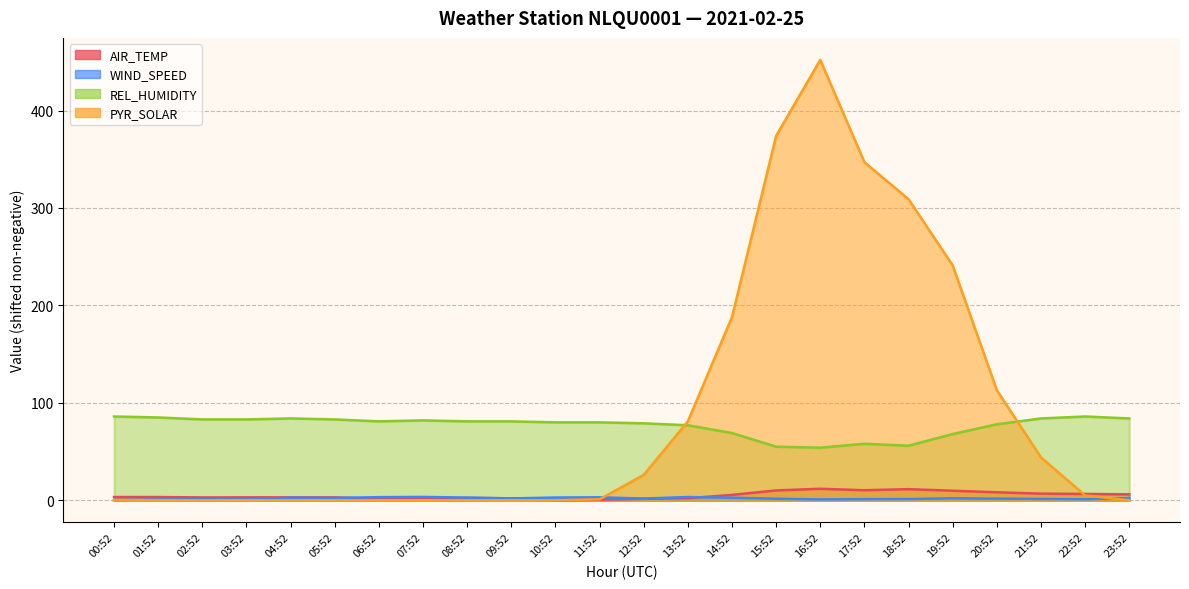

How many values in the WIND_SPEED series exceed 1?

19